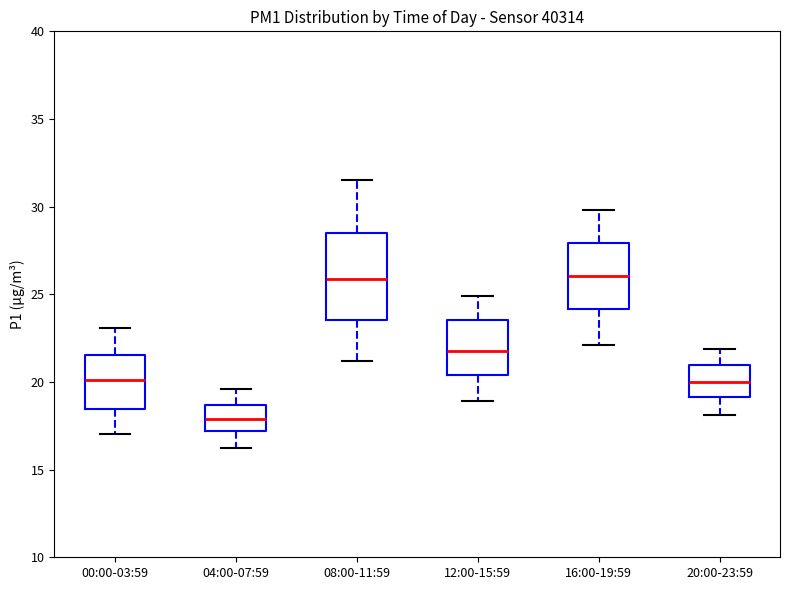

Where does the median line of the box for 20:00-23:59 sit on the y-axis? The values are not printed on the chart, so give them approximately, as read against the axis.

20.0